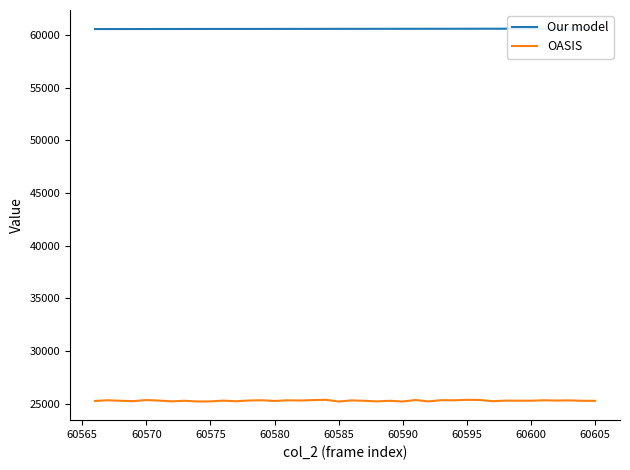

How many values in the OASIS series exceed 25309?

18